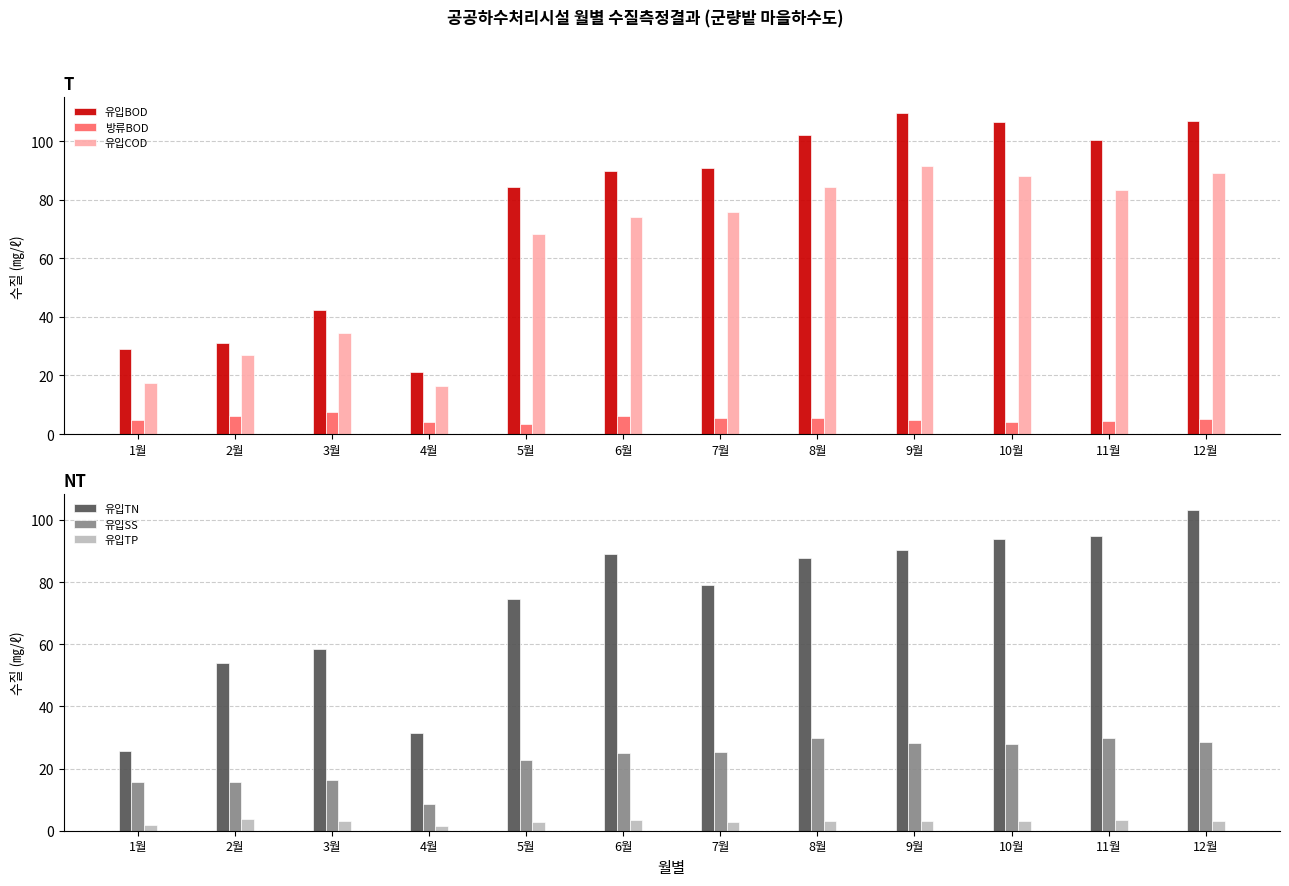

What is the label of the 9th bar from the left?

9월